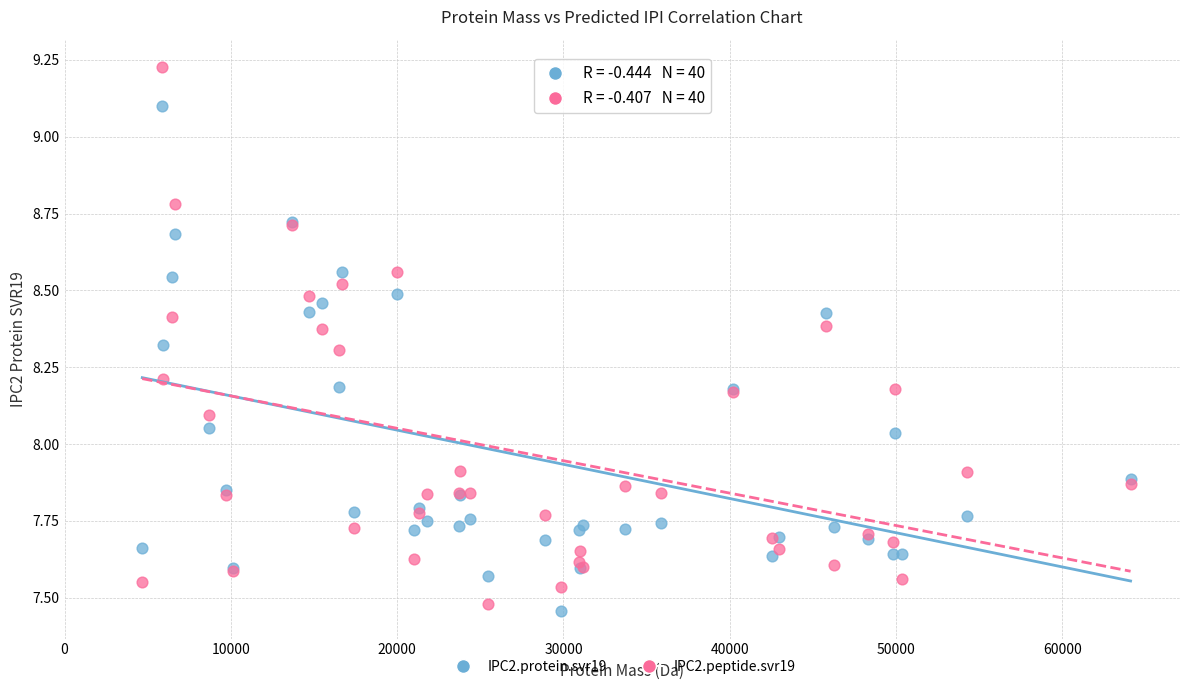

Which series has the widest spread of Y values?

IPC2.peptide.svr19